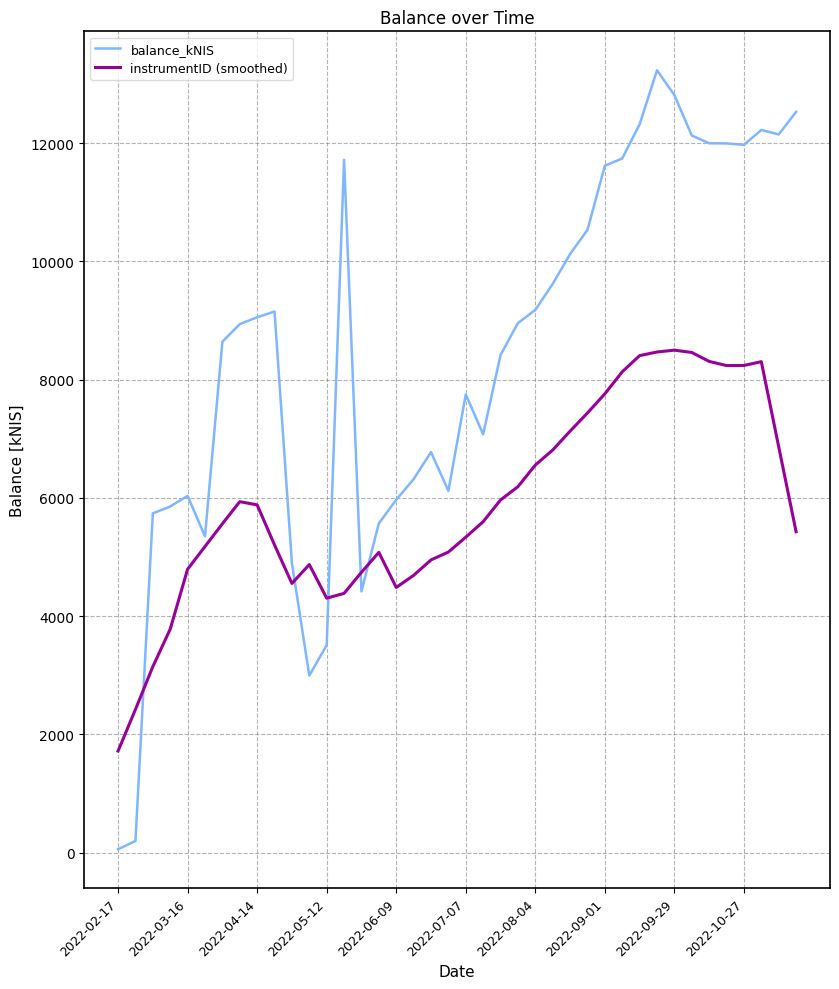

Rank the series by their average value, from lowest to highest.

instrumentID (smoothed), balance_kNIS